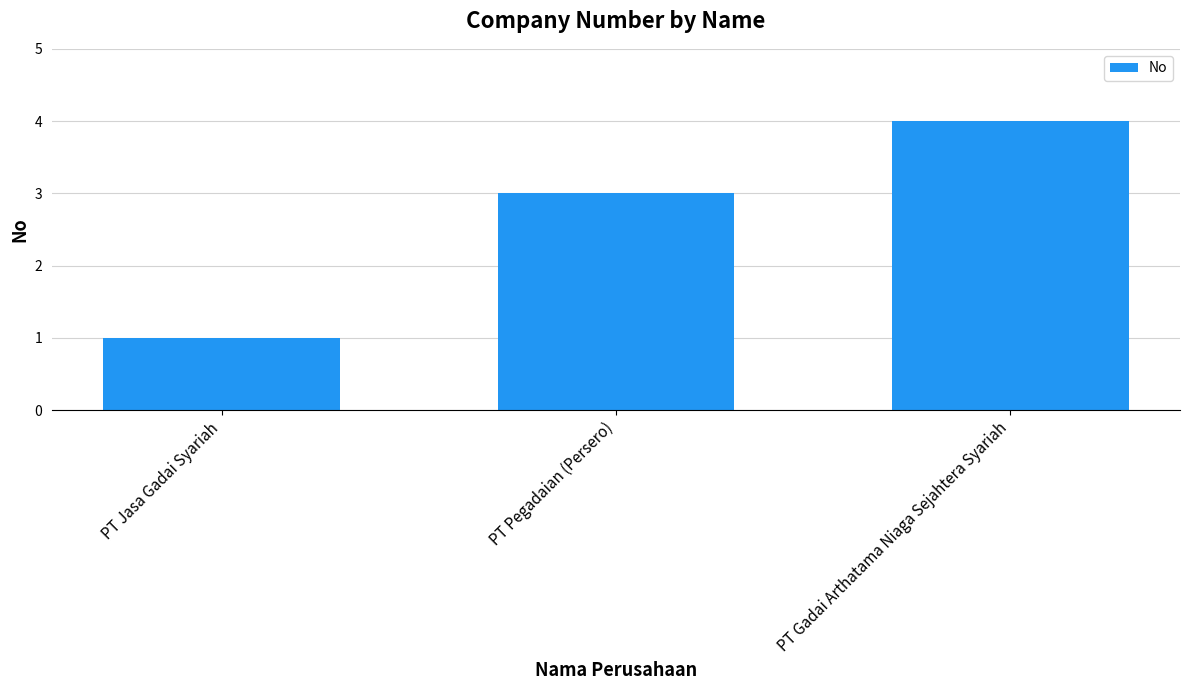

How many values are below 3?

1